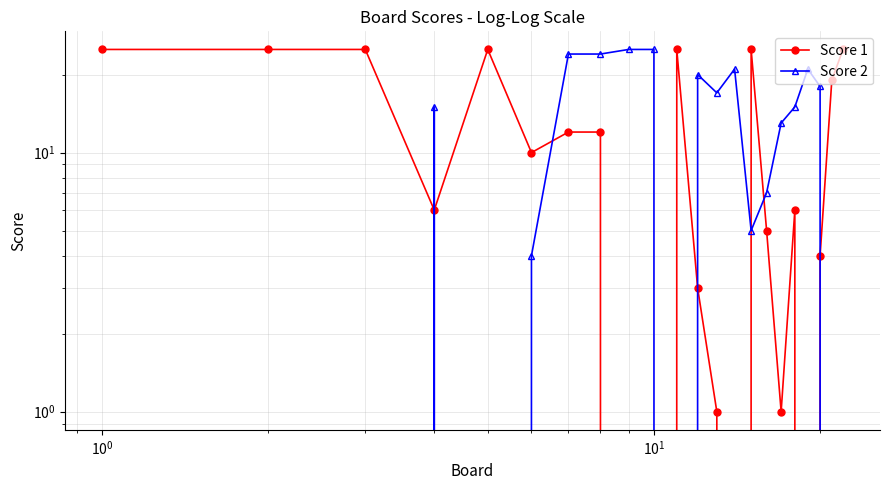

What are all the series names shown in the legend?

Score 1, Score 2